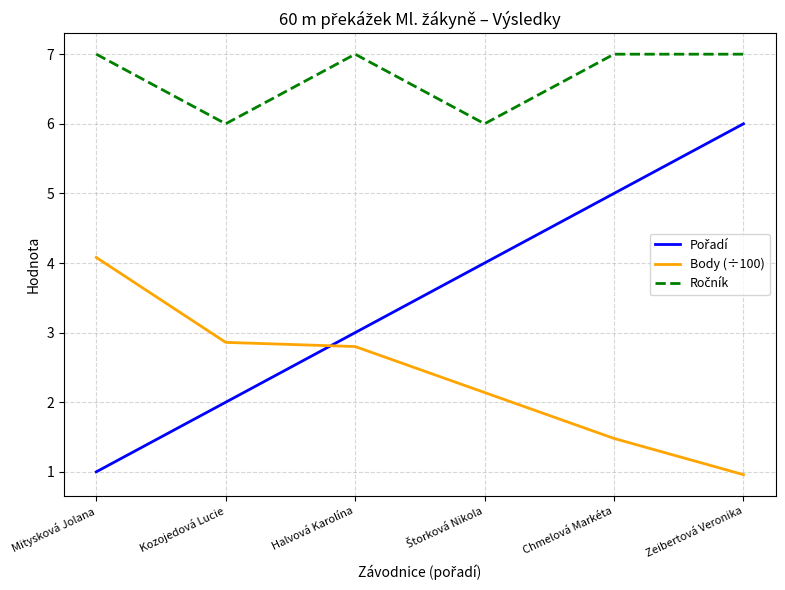

What is the difference between the second highest and minimum values in the Body (÷100) series?

1.9